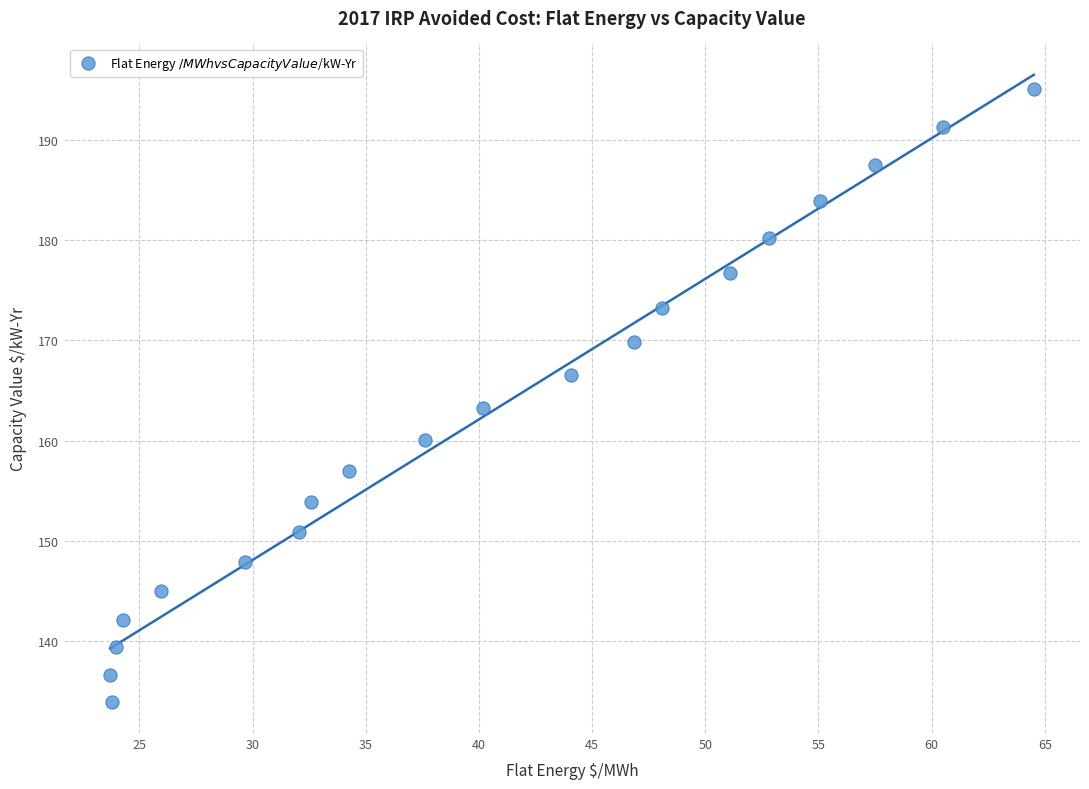

What Y value in the scatter plot is closest to 164?

163.3